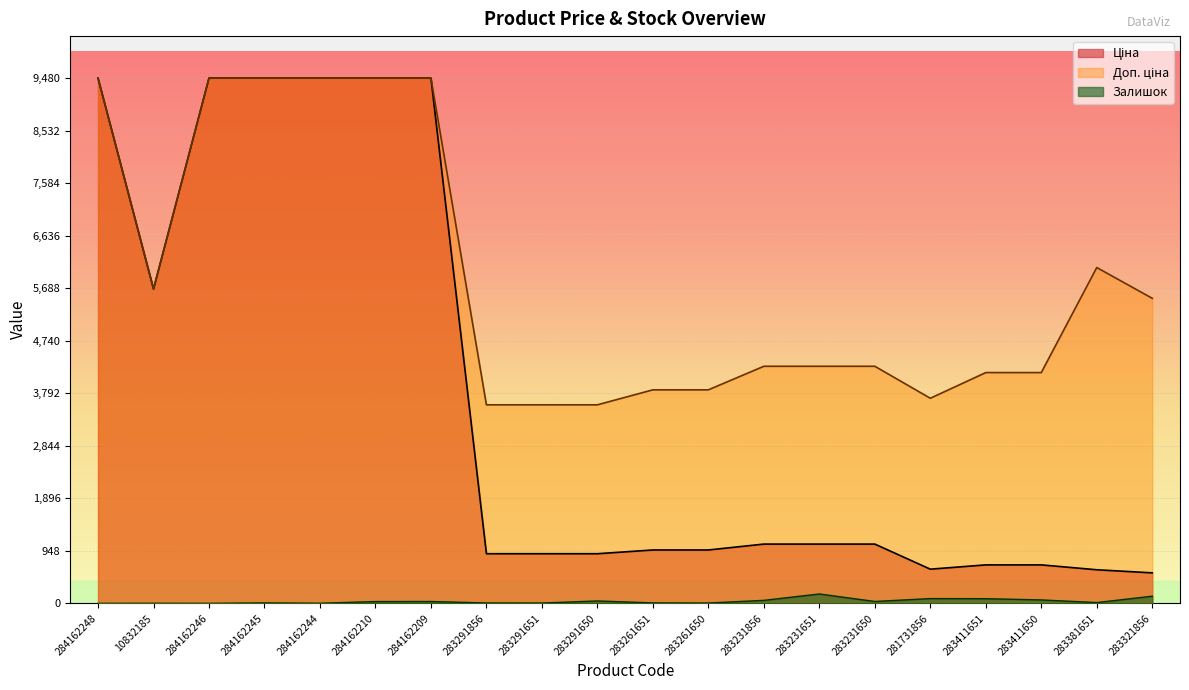

List the series in order of their overall mean, lowest first.

Залишок, Ціна, Доп. ціна